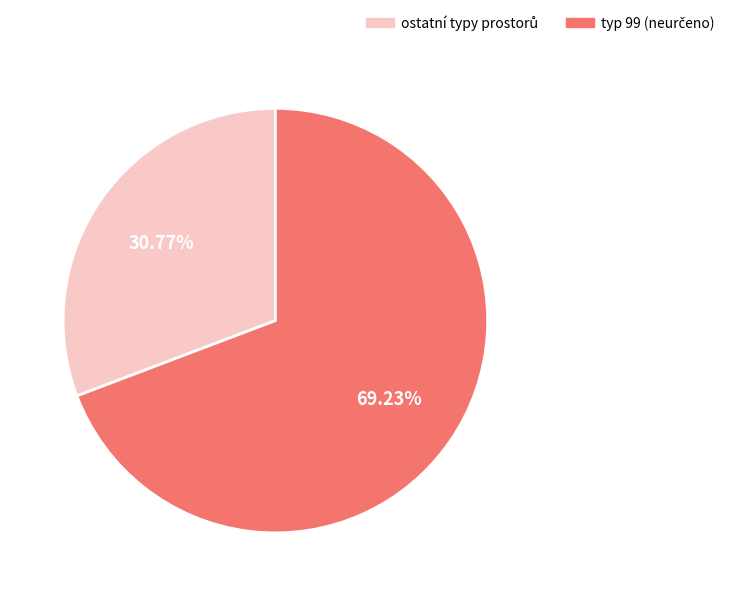

Does any single category account for the majority?

Yes